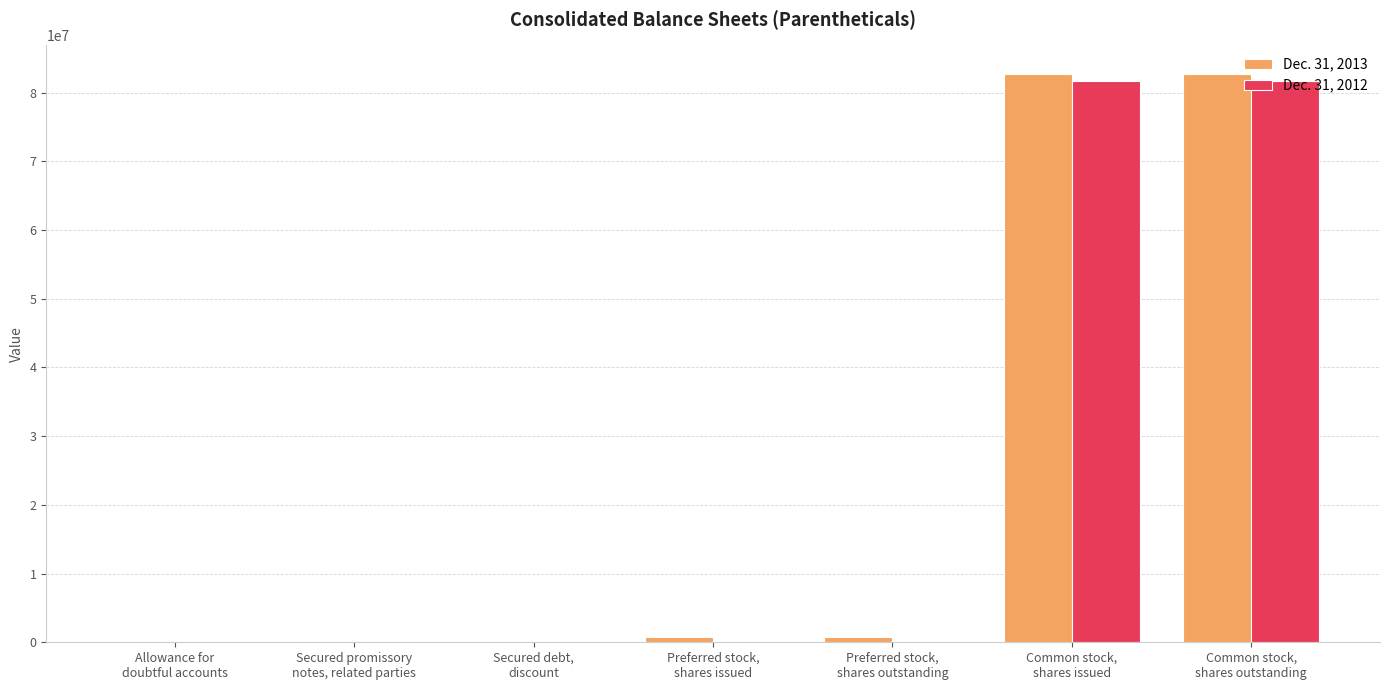

What is the spread (max minus min) of values at Secured debt,
discount?

633